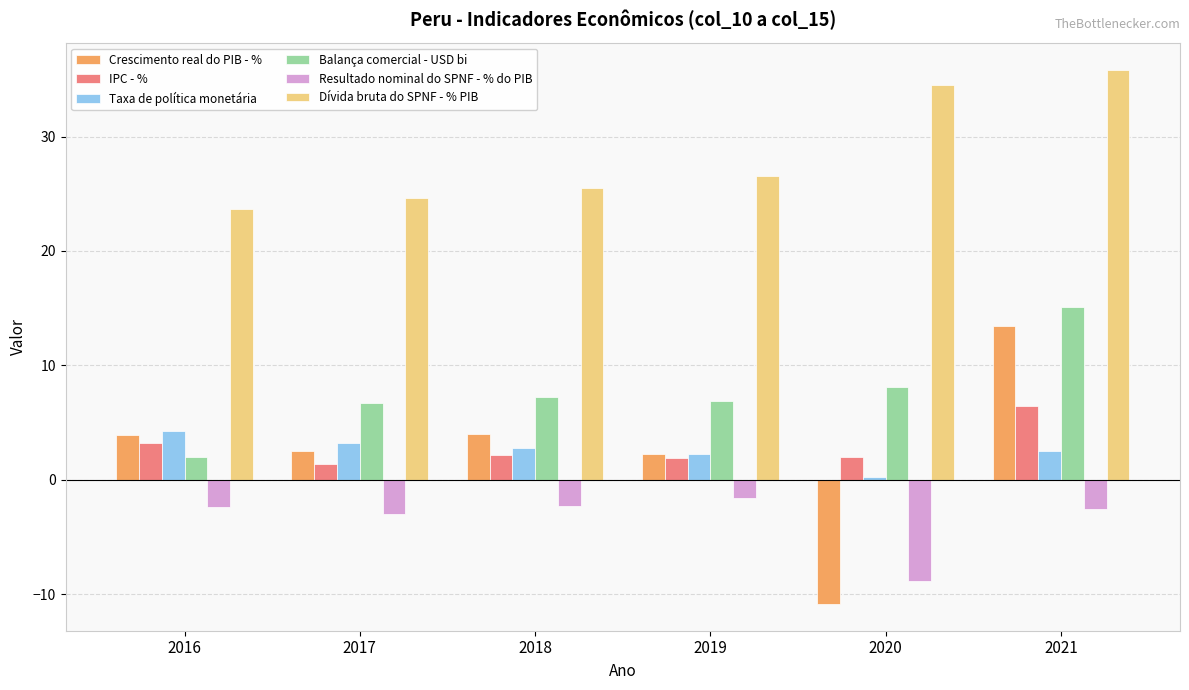

Rank the series by their maximum value, from highest to lowest.

Dívida bruta do SPNF - % PIB, Balança comercial - USD bi, Crescimento real do PIB - %, IPC - %, Taxa de política monetária, Resultado nominal do SPNF - % do PIB